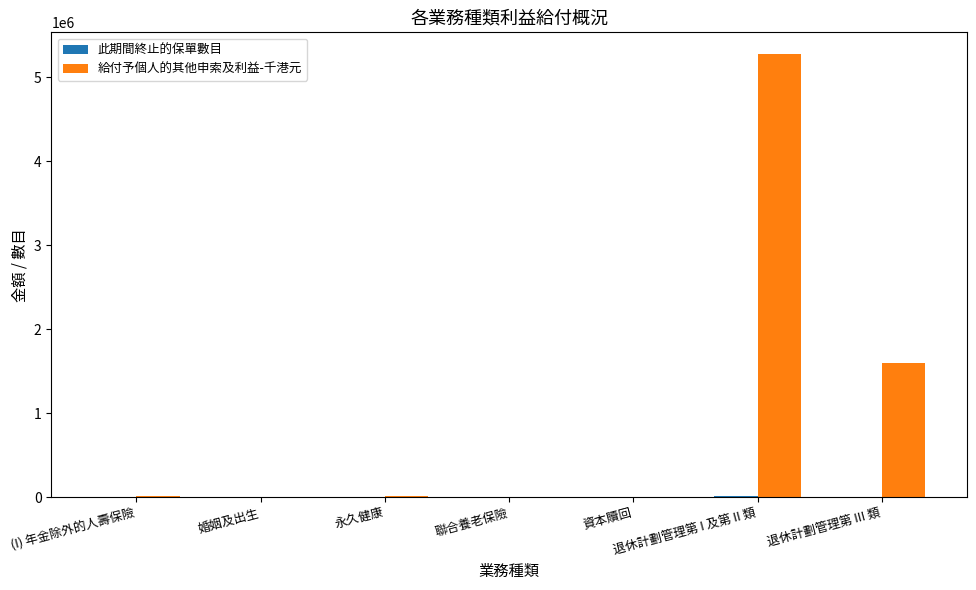

Between 退休計劃管理第 I 及第 II 類 and 退休計劃管理第 III 類, which series saw the biggest shift?

給付予個人的其他申索及利益-千港元